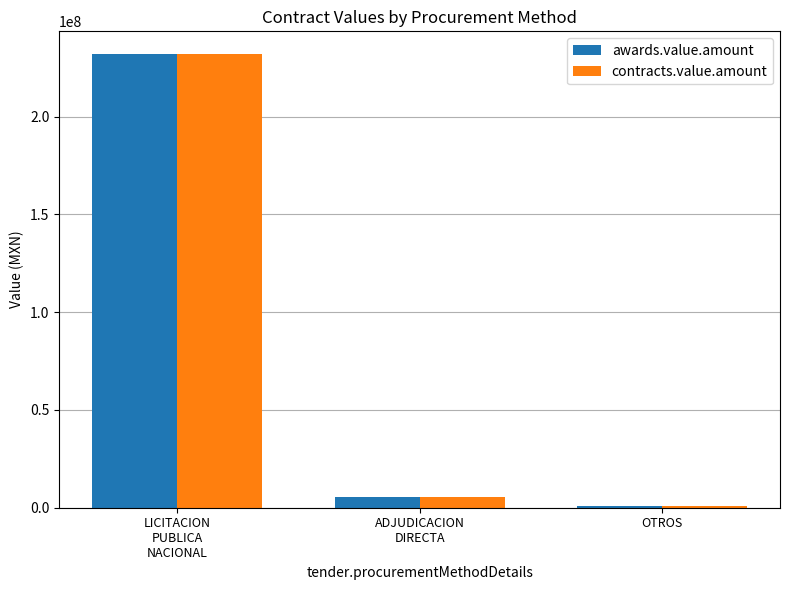

Reading left to right, extract all data points from this chart.

awards.value.amount: LICITACION
PUBLICA
NACIONAL=232057084.4	ADJUDICACION
DIRECTA=5441943.8	OTROS=793900.0
contracts.value.amount: LICITACION
PUBLICA
NACIONAL=232057084.4	ADJUDICACION
DIRECTA=5441943.8	OTROS=793900.0